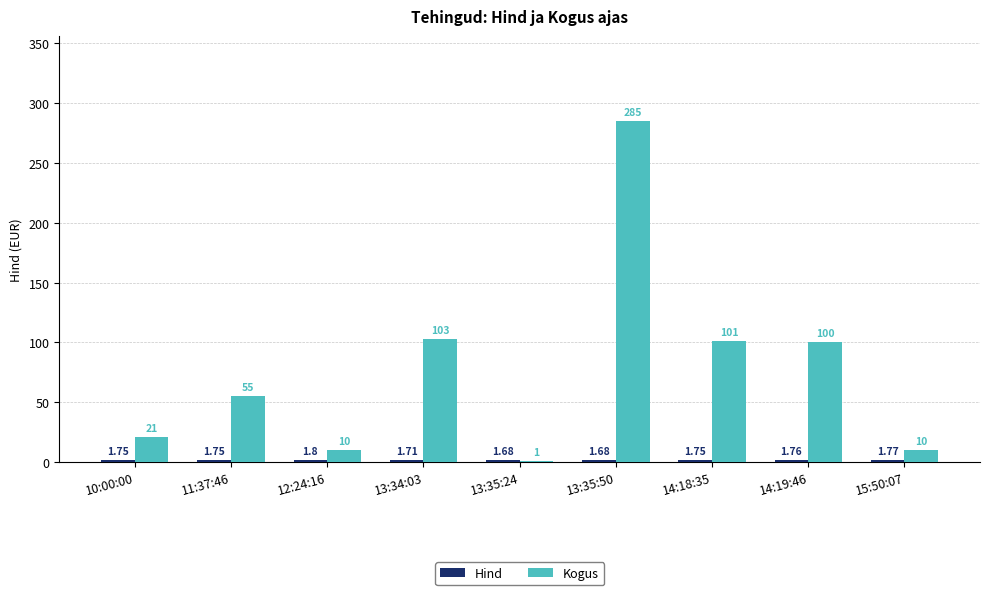

Count the number of data series in this chart.

2